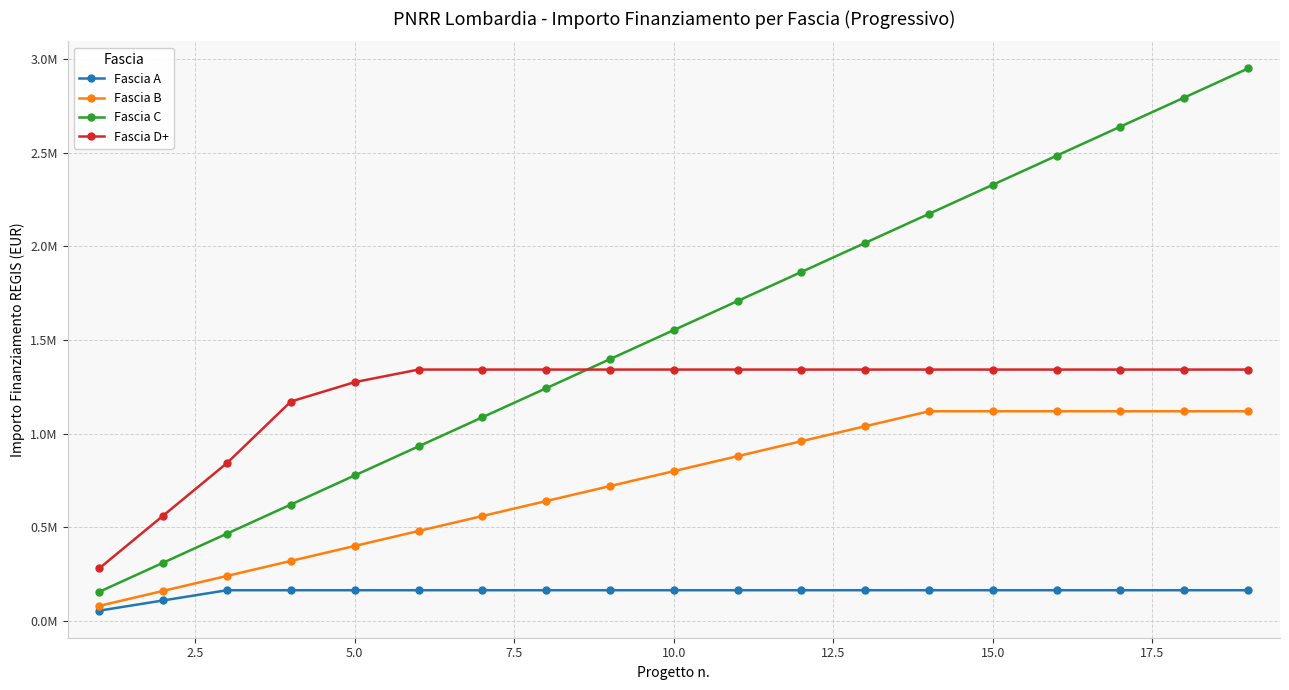

What are all the series names shown in the legend?

Fascia A, Fascia B, Fascia C, Fascia D+